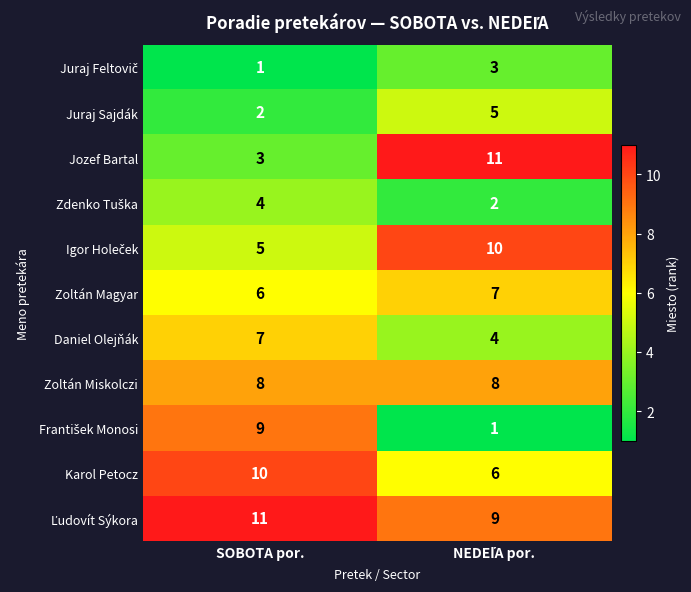

What is the spread (max minus min) of values at SOBOTA por.?

10